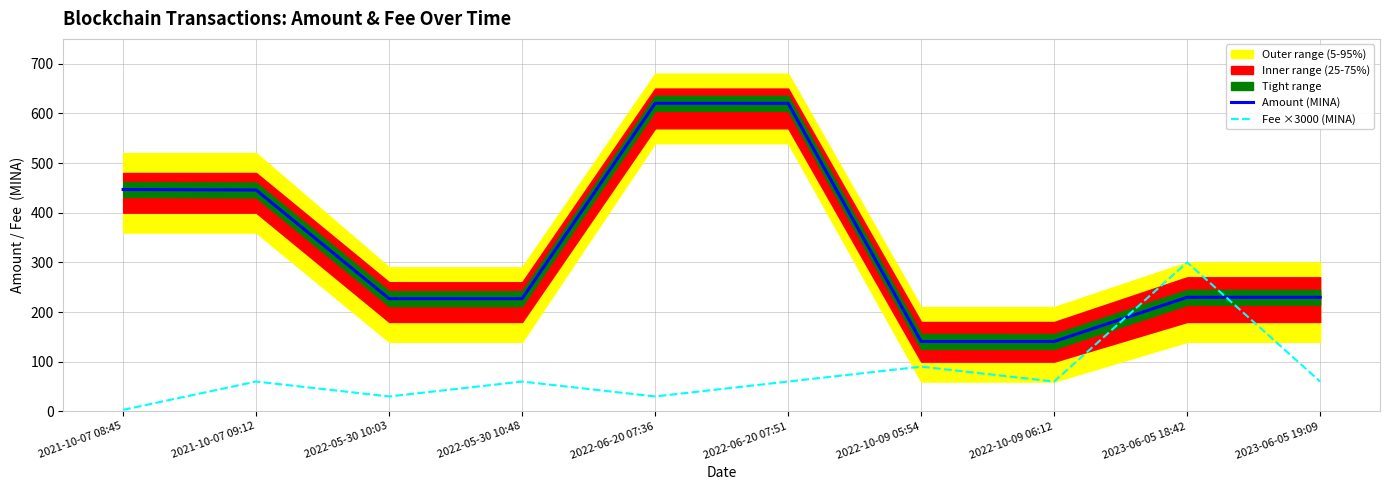

True or false: Amount (MINA) has a value of 140.3 at 2022-05-30 10:48.

False